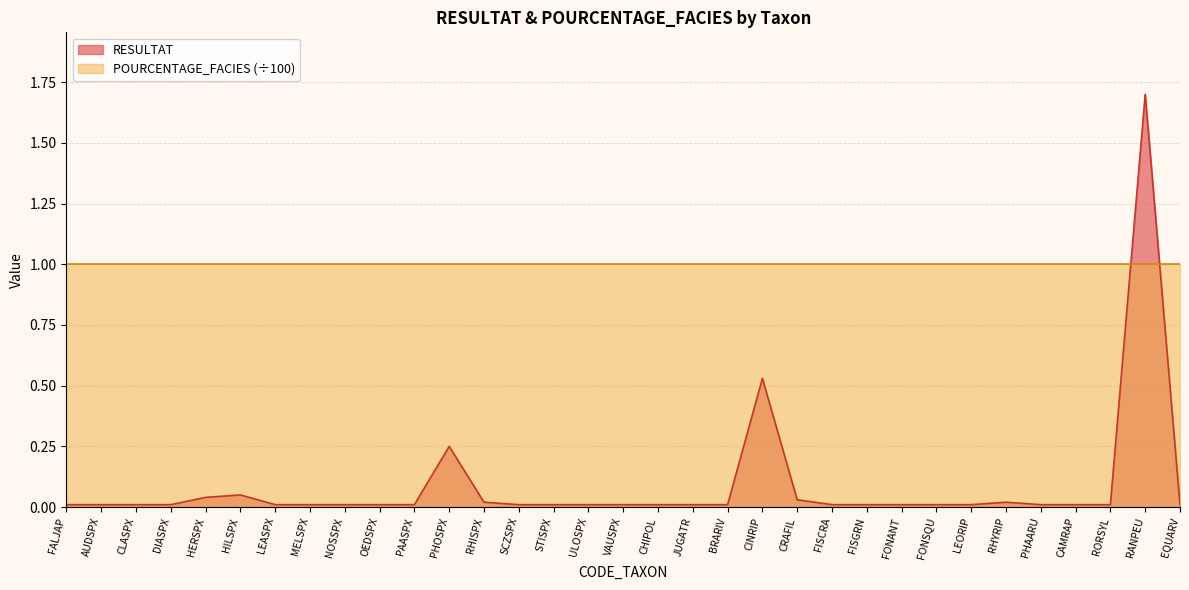

Is it true that the value at CLASPX is 0.0?

True